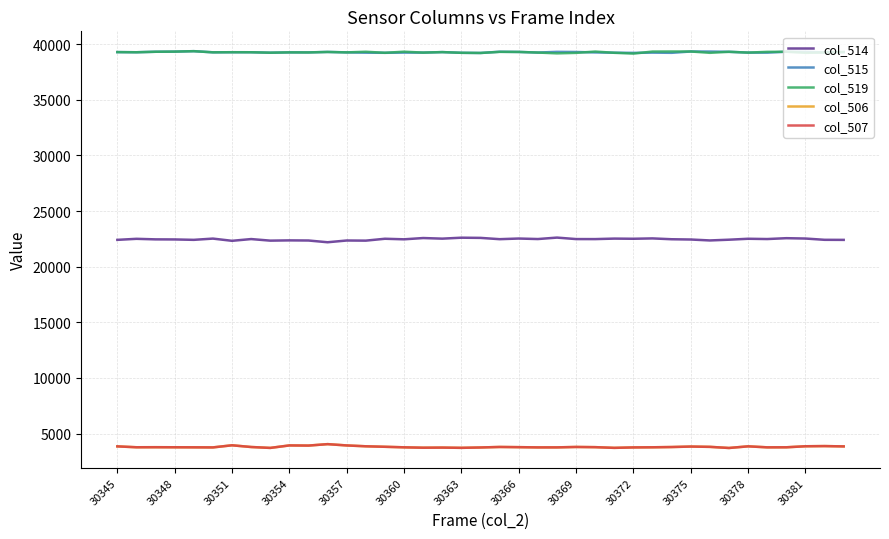

What is the minimum value shown in the chart?

3701